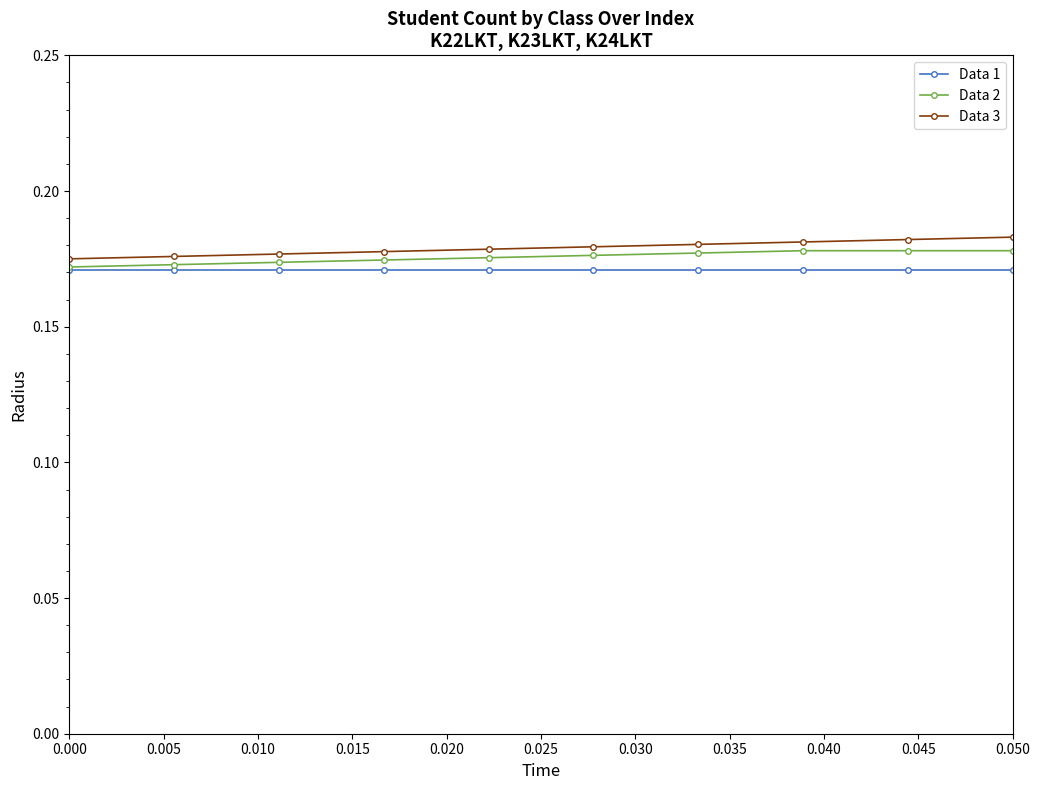

How many lines are shown in the chart?

3